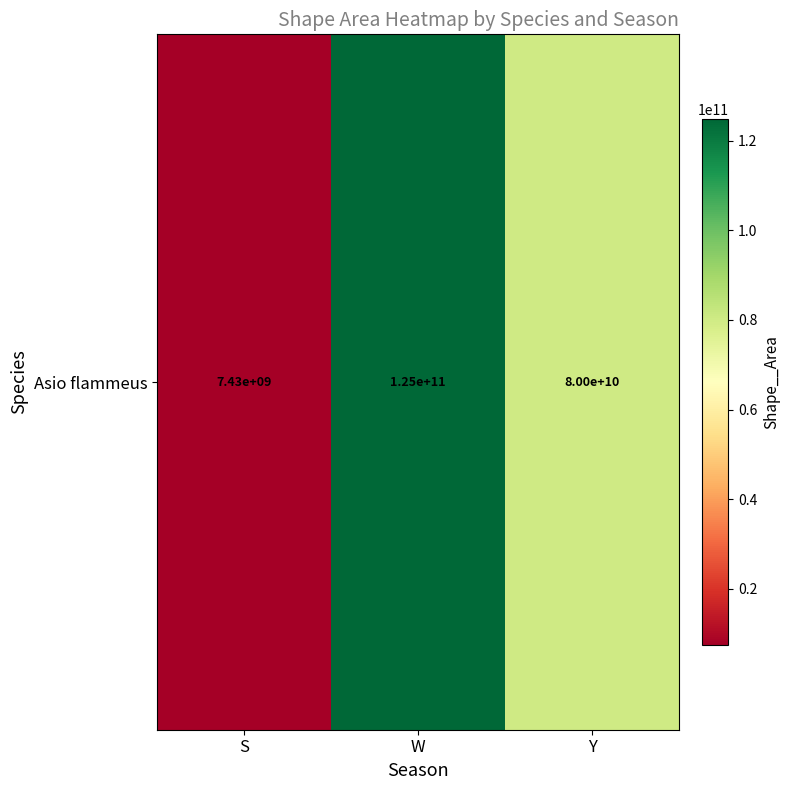

What value does the data have at S?

7428396532.5